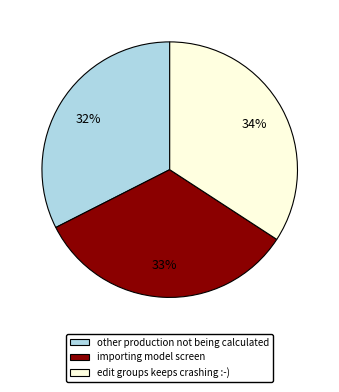

True or false: edit groups keeps crashing :-) accounts for 21% of the total.

False